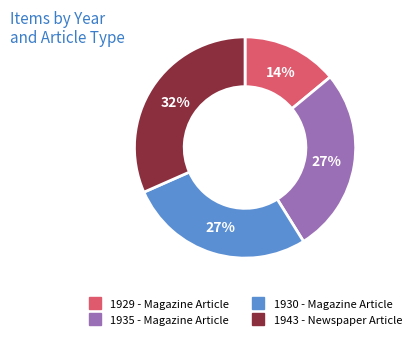

Count the number of slices in the pie.

4